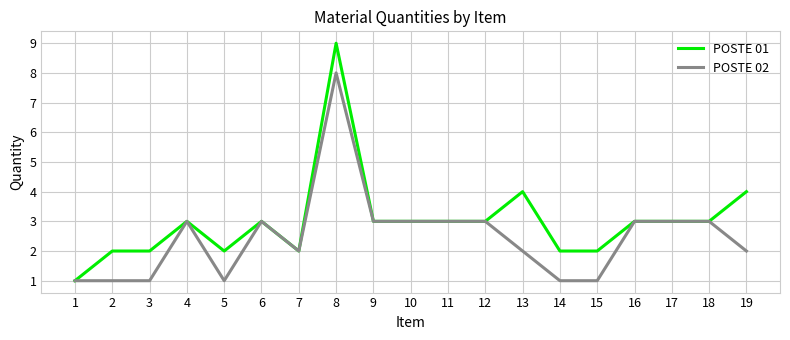

Is the value of POSTE 02 at 16 greater than the value of POSTE 01 at 14?

Yes